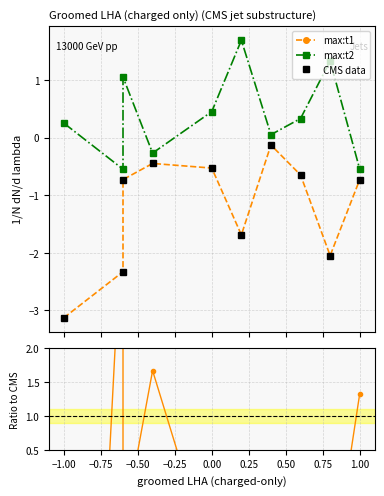

What is the average value of the max:t2 series?

0.4